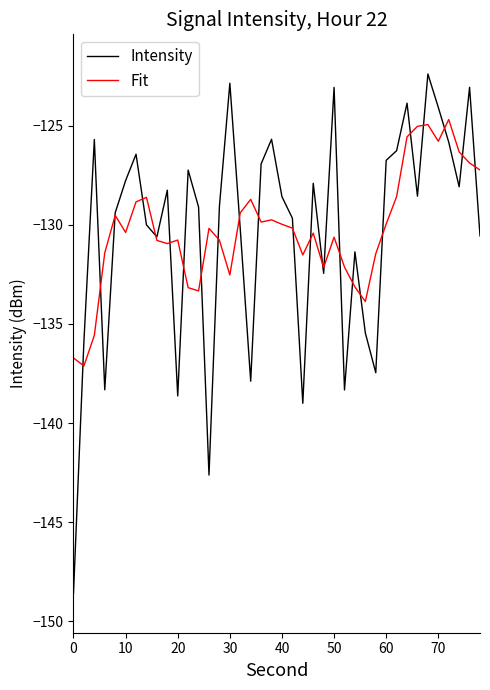

Which series has the widest spread of values?

Intensity